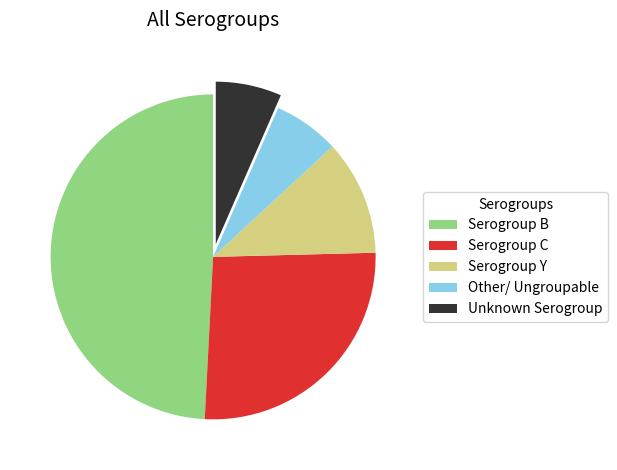

Does any single category account for the majority?

No